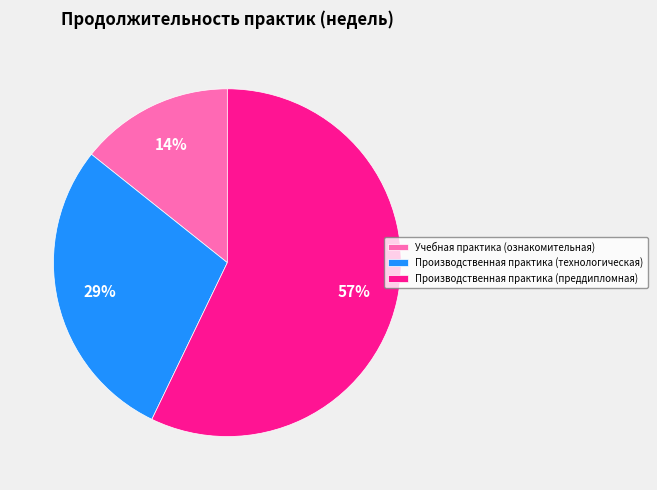

To the nearest percent, what is the difference between the largest and smallest slice percentages?

43%